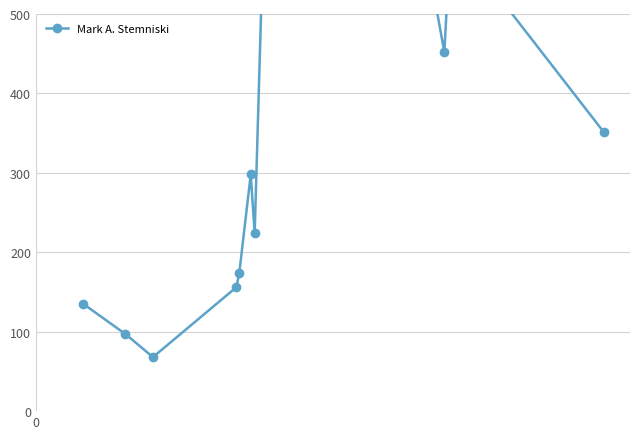

True or false: the data shows 239 at 9.

False